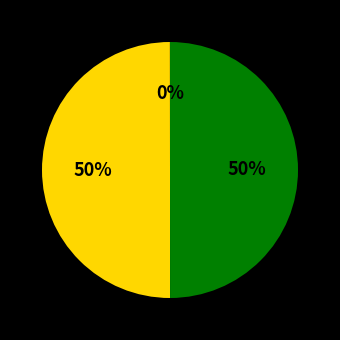

To the nearest percent, what is the average slice percentage?

33%